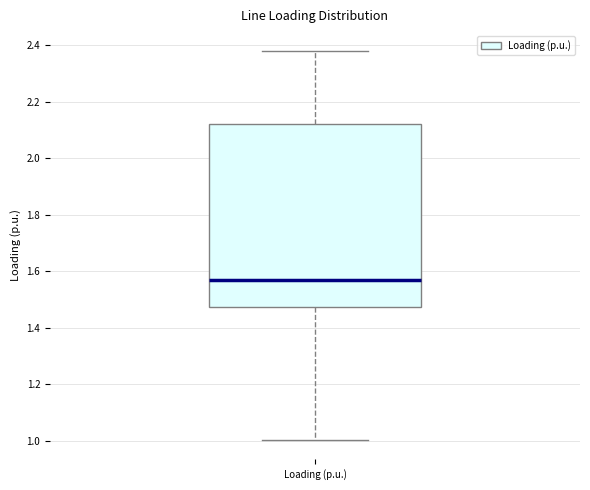

Transcribe this box plot: give where the median line is, the range the box spans, and where the two whiskers end, as read against the y-axis. The values are not printed on the chart, so give them approximately, as read against the axis.

median 1.56, box 1.48 to 2.12, whiskers 1.00 to 2.38